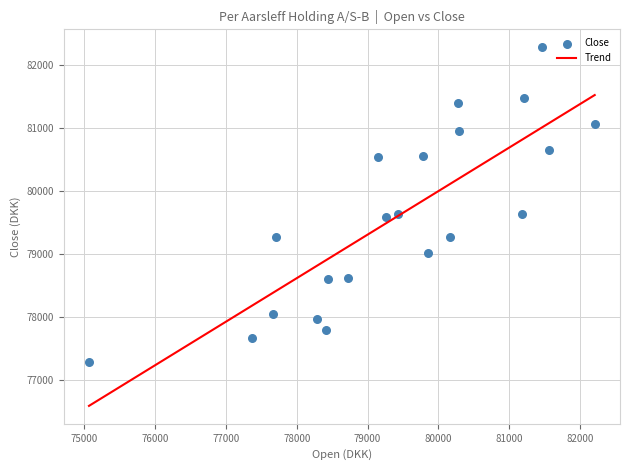

What is the range of Y values (max minus min)?

5007